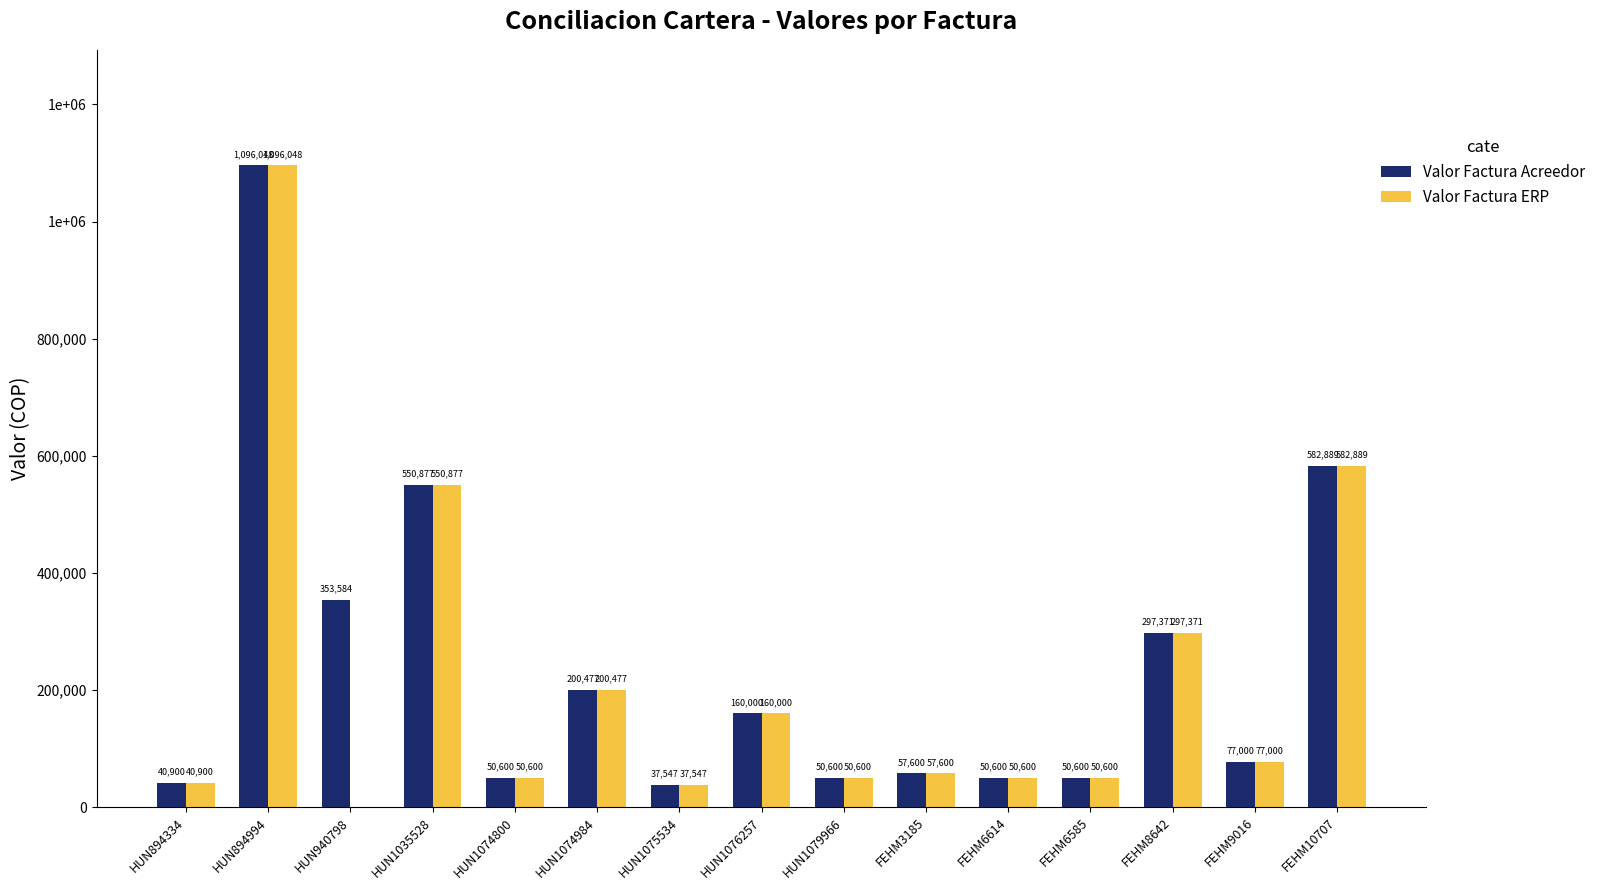

Where does the Valor Factura Acreedor series first go above 77000?

HUN894994